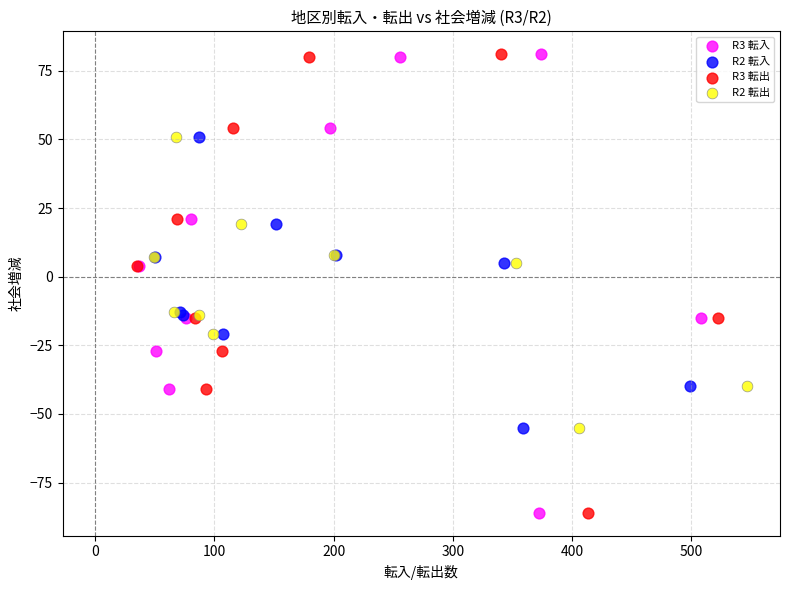

What are all the series names shown in the legend?

R3 転入, R2 転入, R3 転出, R2 転出